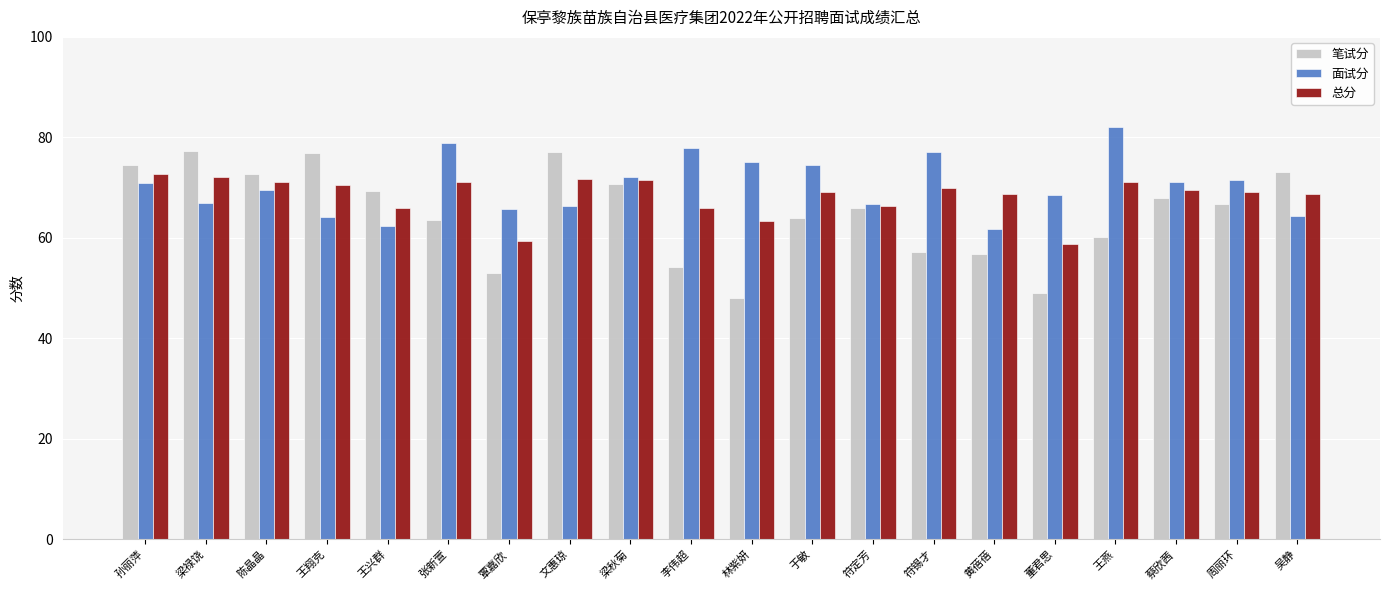

What is the value of the 总分 bar at the 7th from the left?

59.4